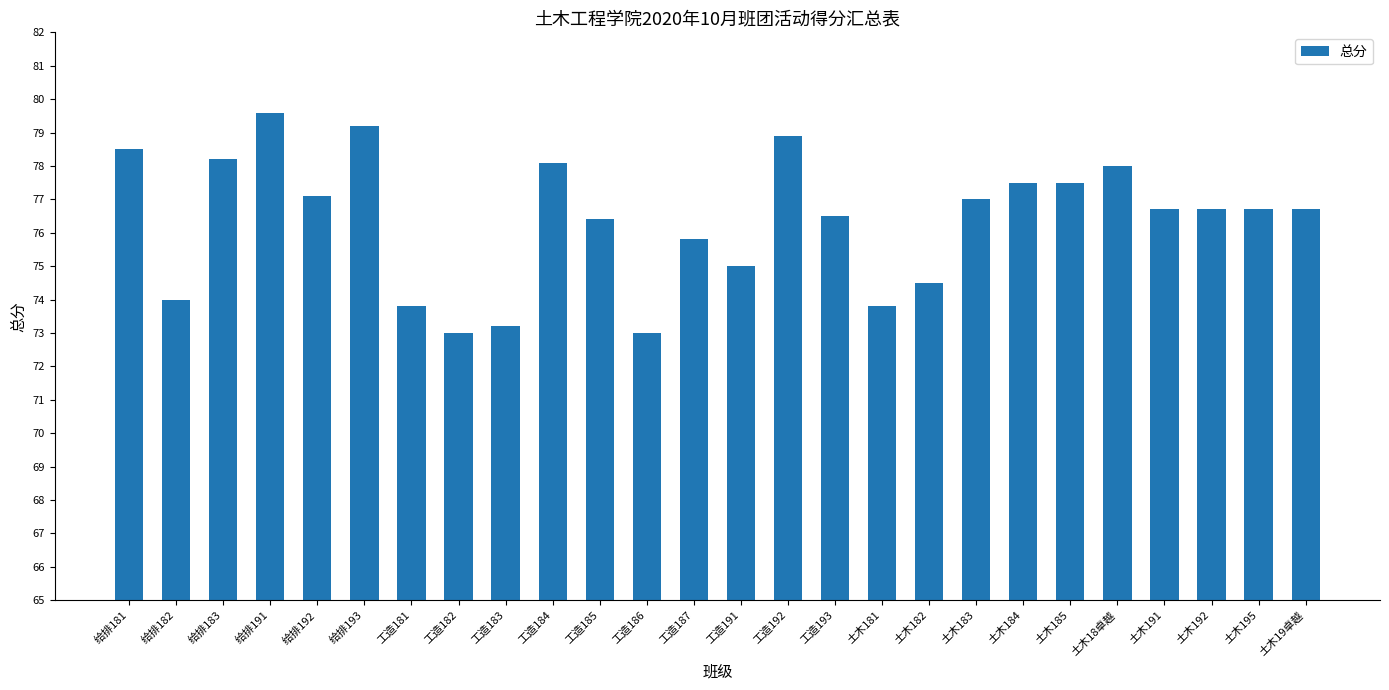

What is the change in value from 给排192 to 土木185?

+0.4